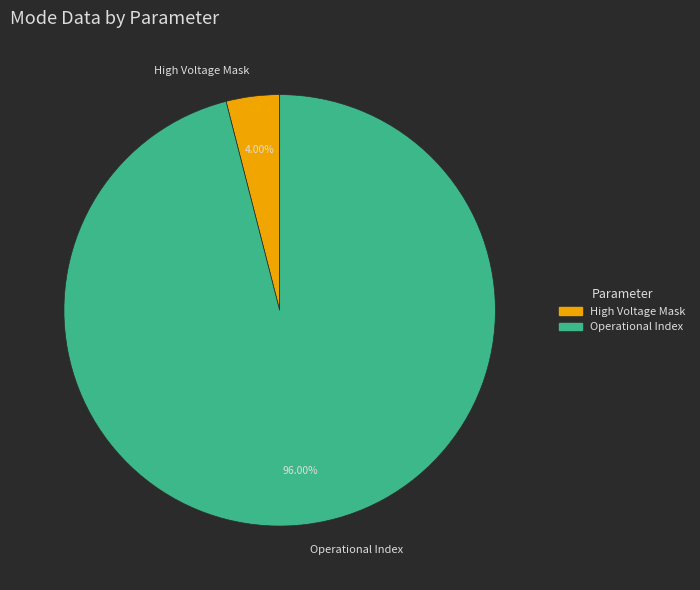

How many segments does this pie chart have?

2